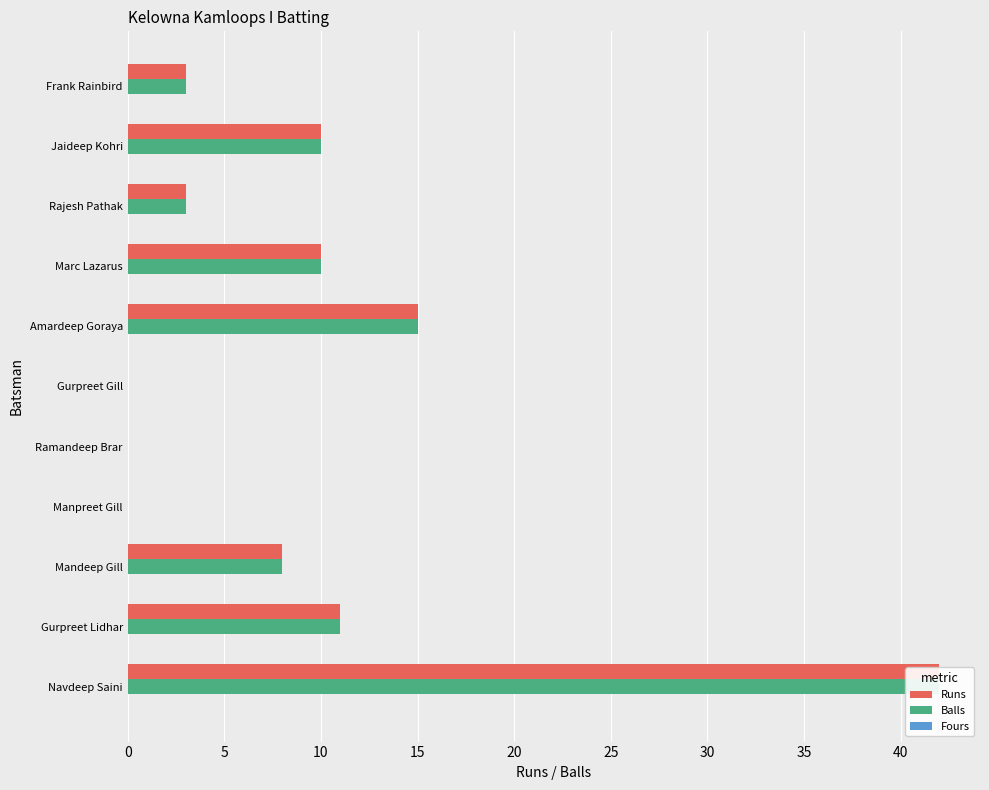

How many data points does each series have?

11